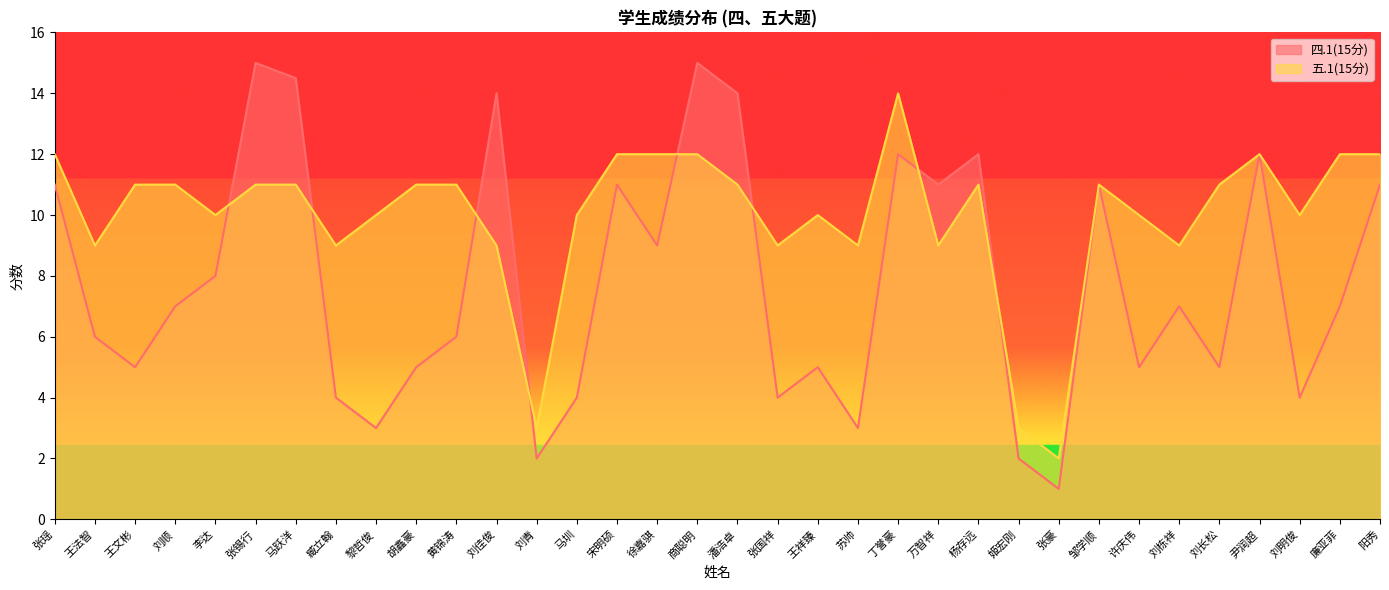

Is it true that 五.1(15分) equals 2.4 at 邹学顺?

False